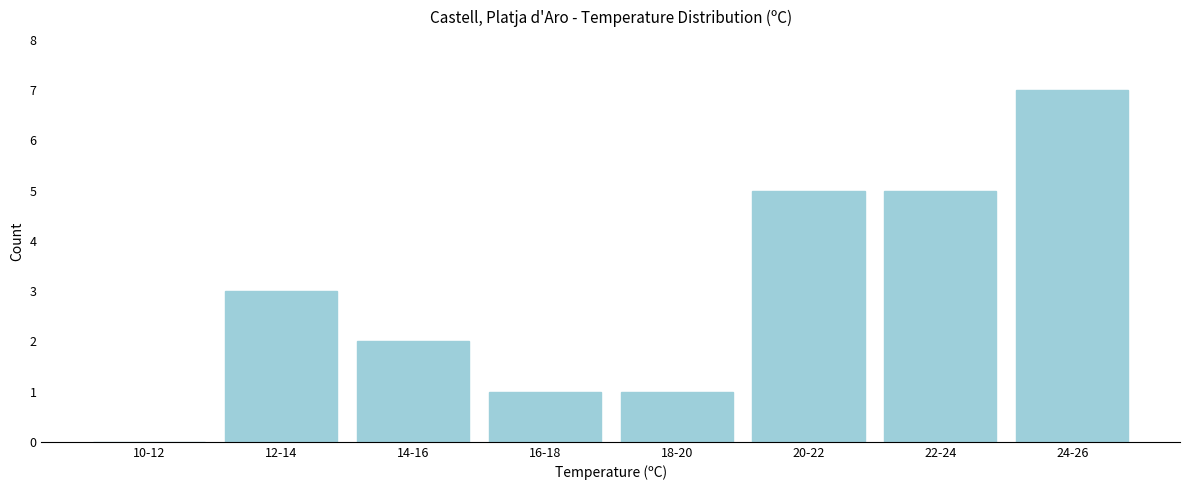

Reading left to right, what are all the values shown in this chart?

10-12=0	12-14=3	14-16=2	16-18=1	18-20=1	20-22=5	22-24=5	24-26=7